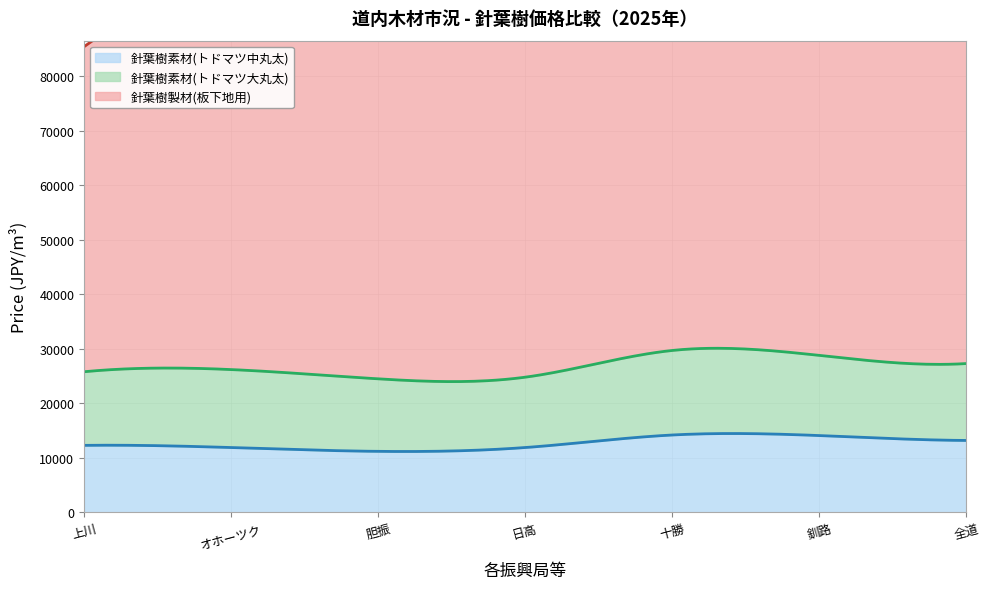

Which series has the largest total across all categories?

針葉樹製材(板下地用)